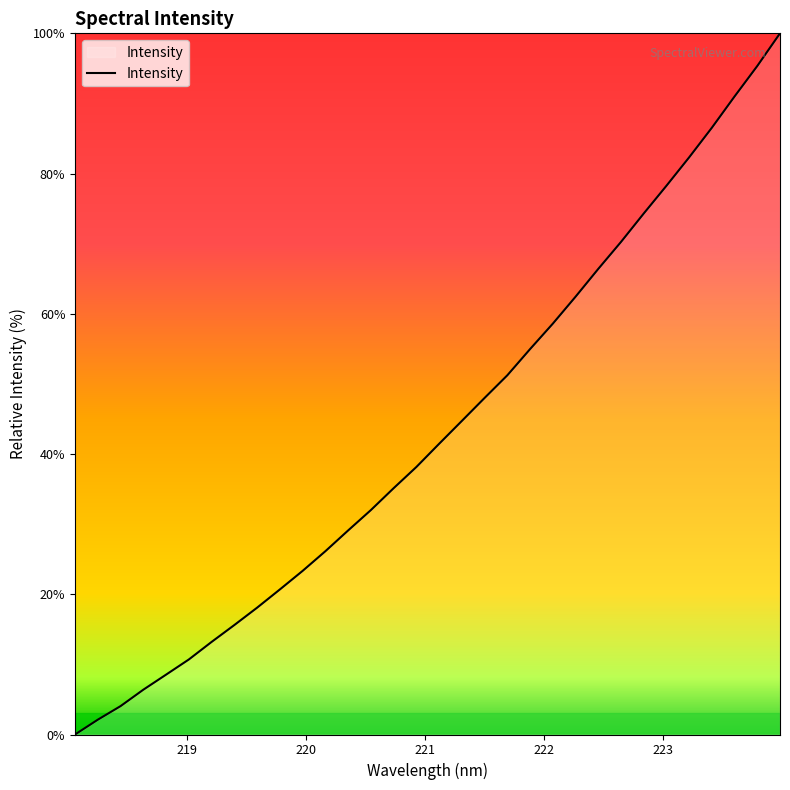

What is the difference between the maximum and minimum values?

100.0